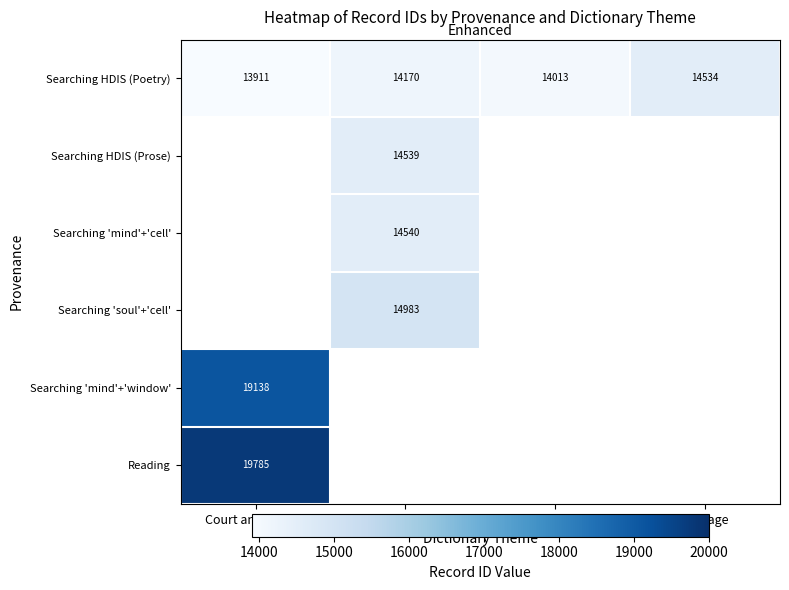

The Searching 'mind'+'cell' series shows 22667 at Rooms. True or false?

False